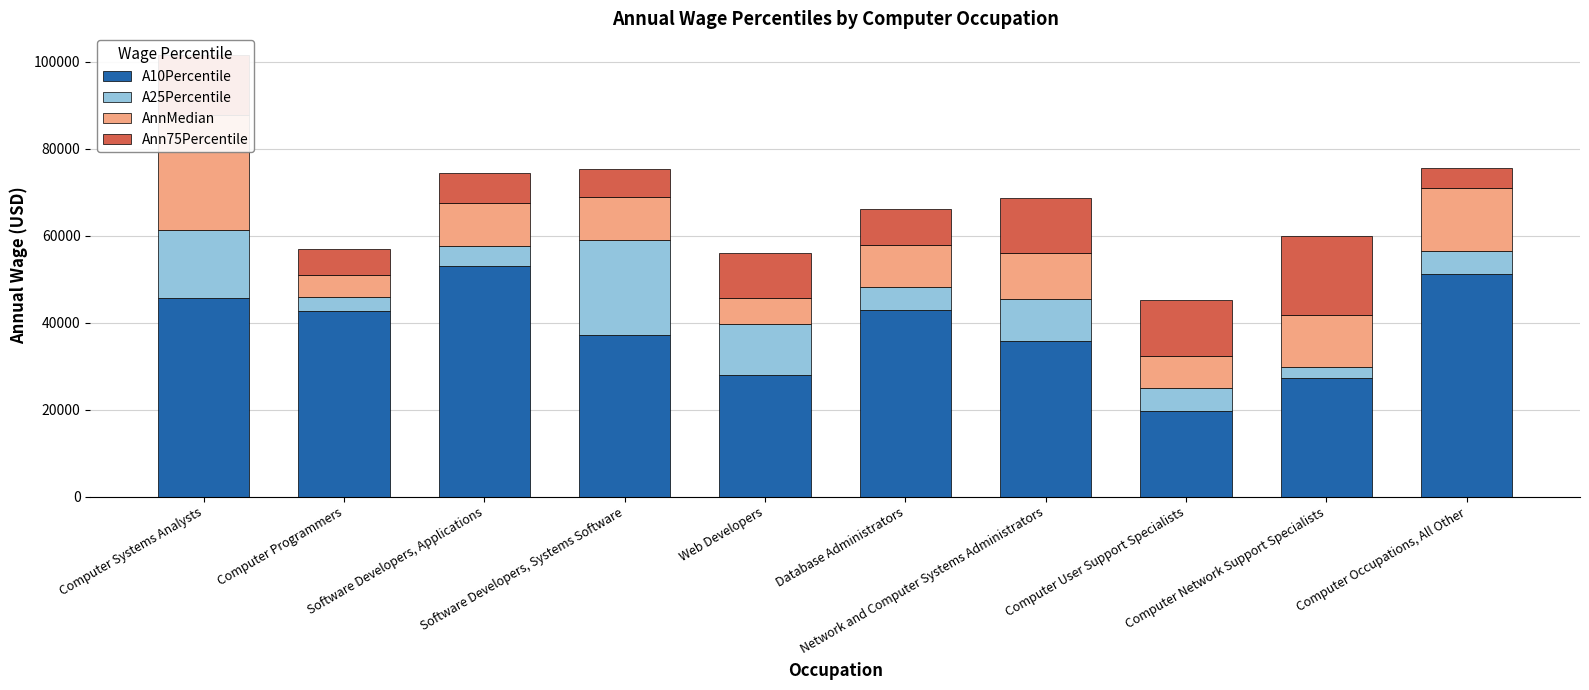

At how many categories does at least one series exceed 30539?

7